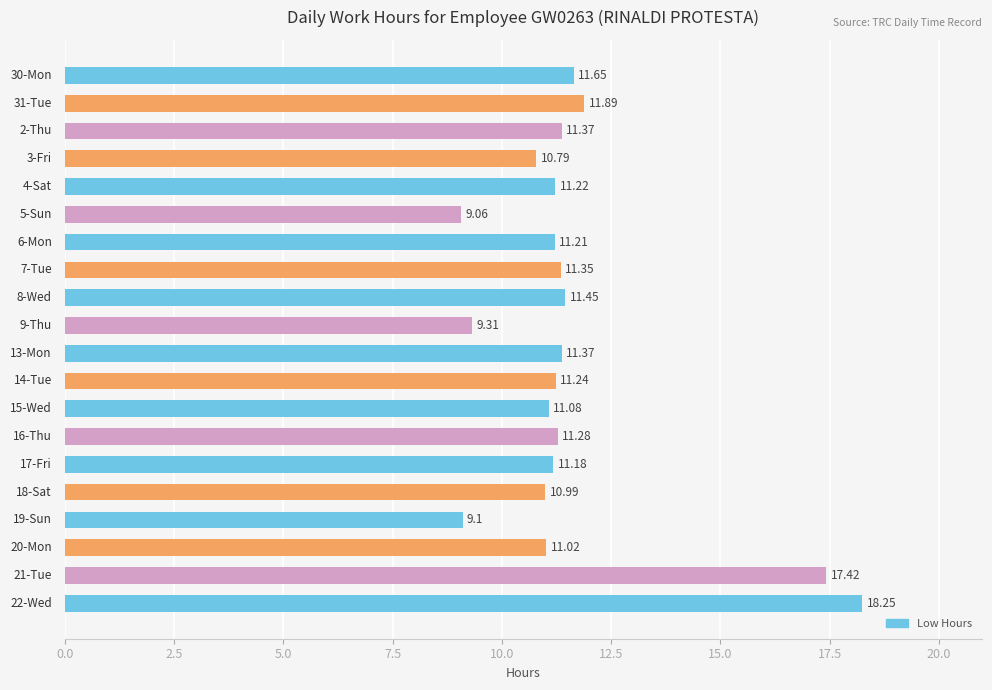

What is the sum of all values?

232.2